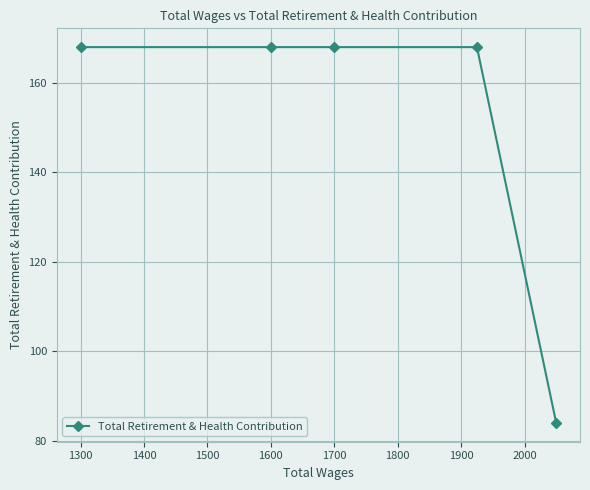

Is it true that the value at 1600 is 242?

False